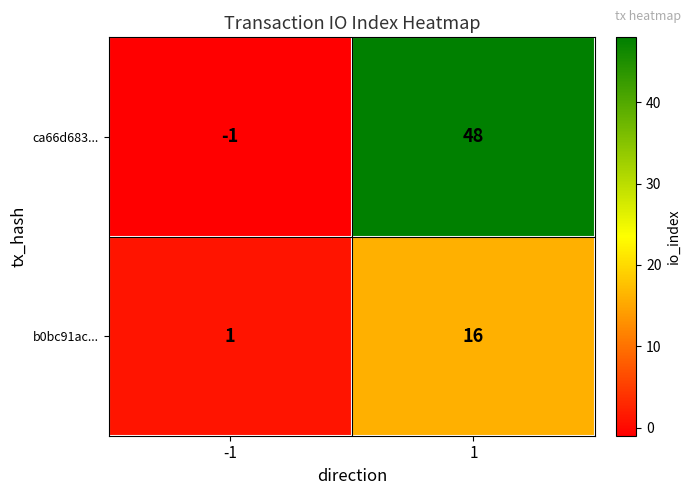

The b0bc91ac... series shows 16 at 1. True or false?

True